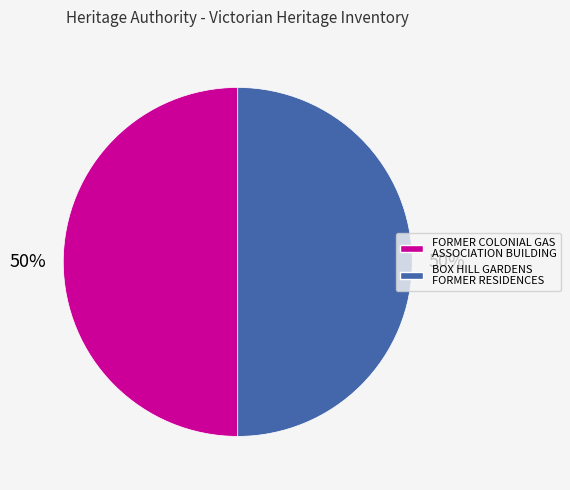

Do BOX HILL GARDENS FORMER RESIDENCES and FORMER COLONIAL GAS ASSOCIATION BUILDING together represent more than half of the pie?

Yes